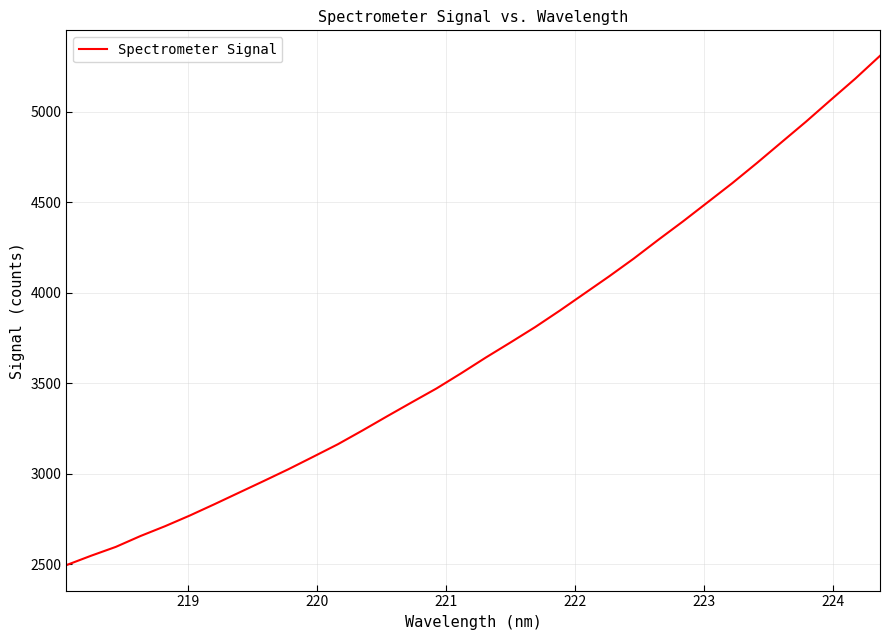

What is the greatest value displayed?

5308.6